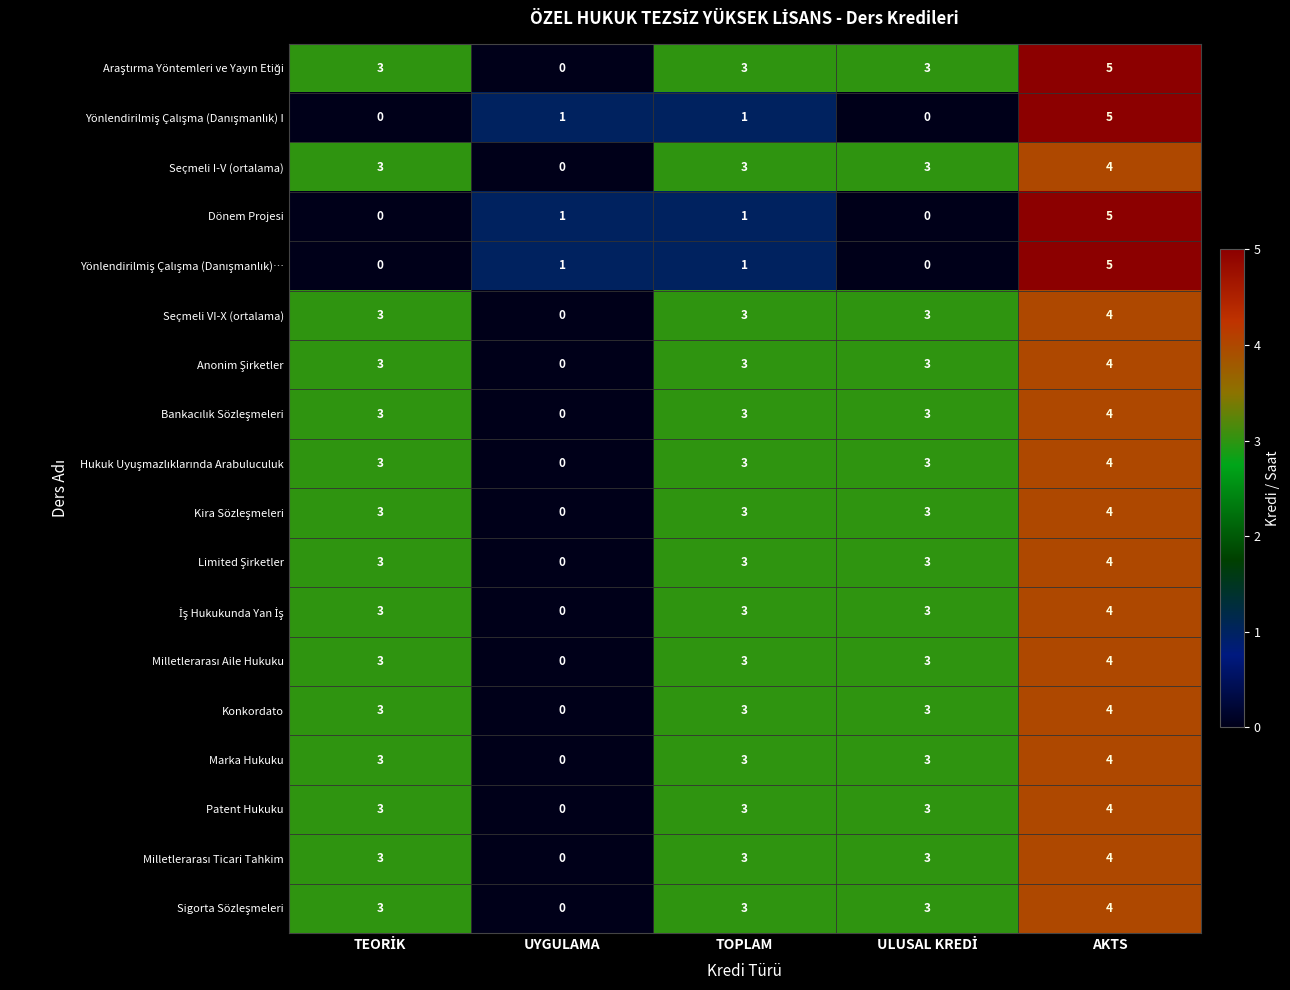

At which category is the sum across all series the highest?

AKTS